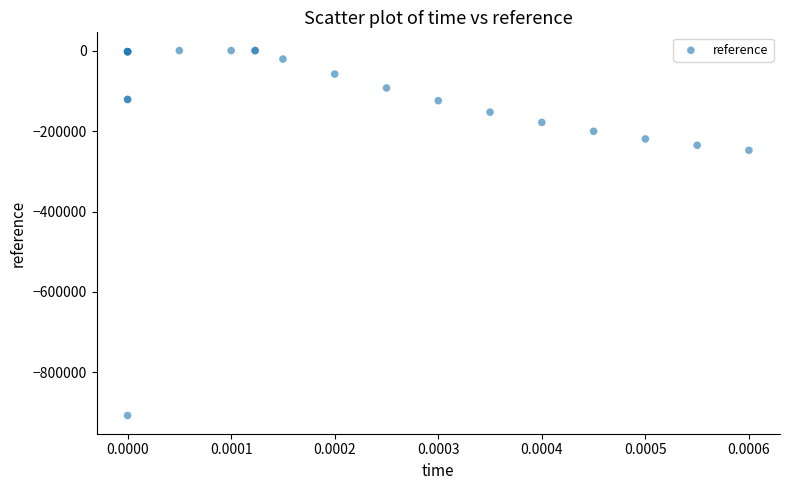

What Y value in the scatter plot is closest to -453450?

-247879.7